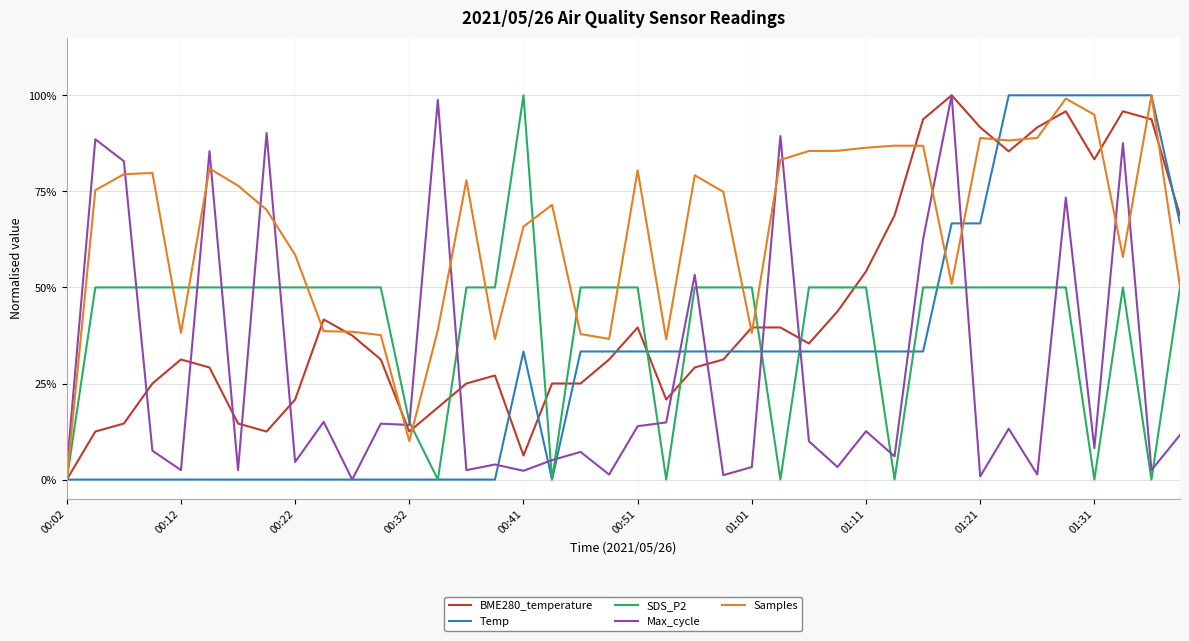

Does the chart display data point markers on the line(s)?

No